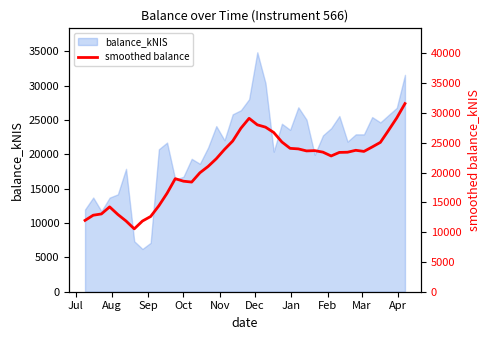

What is the greatest value displayed?

31573.6